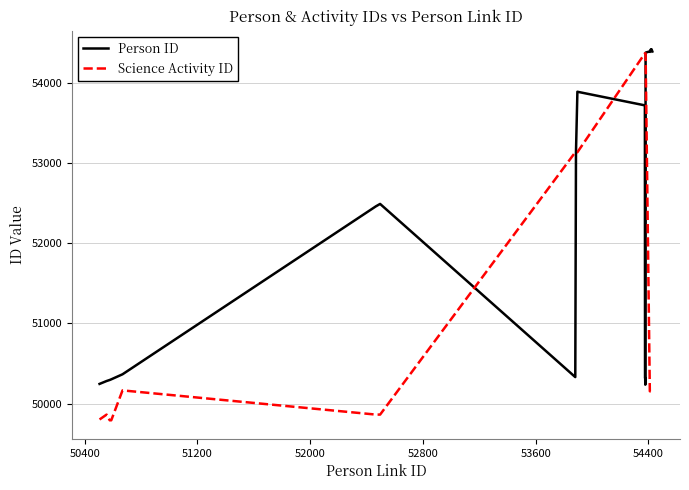

Which series has the largest total across all categories?

Person ID